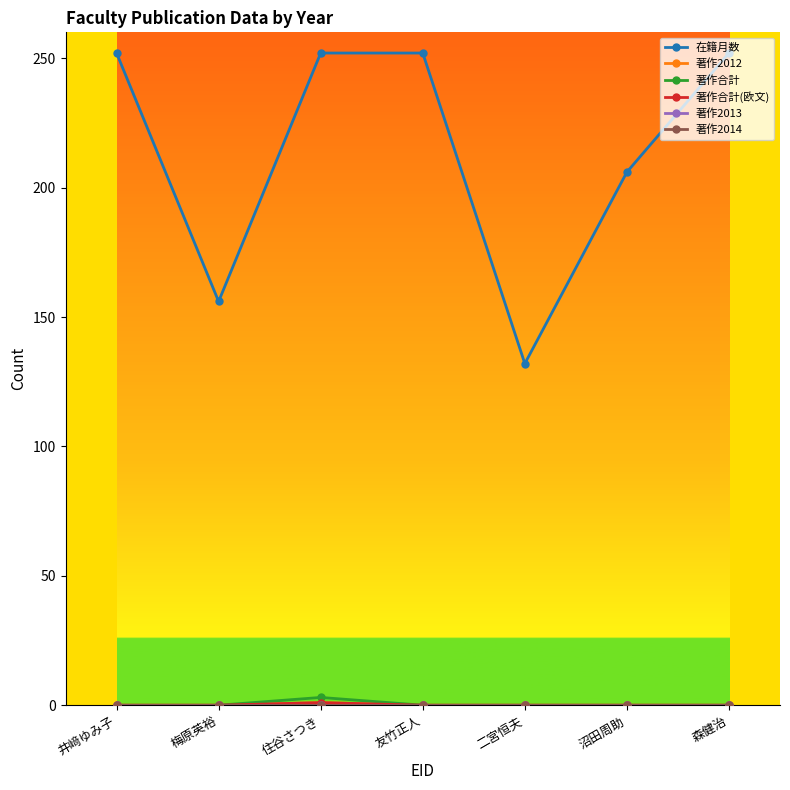

Reading left to right, extract all data points from this chart.

在籍月数: 井﨑ゆみ子=252	梅原英裕=156	住谷さつき=252	友竹正人=252	二宮恒夫=132	沼田周助=206	森健治=252
著作2012: 井﨑ゆみ子=0	梅原英裕=0	住谷さつき=1	友竹正人=0	二宮恒夫=0	沼田周助=0	森健治=0
著作合計: 井﨑ゆみ子=0	梅原英裕=0	住谷さつき=3	友竹正人=0	二宮恒夫=0	沼田周助=0	森健治=0
著作合計(欧文): 井﨑ゆみ子=0	梅原英裕=0	住谷さつき=1	友竹正人=0	二宮恒夫=0	沼田周助=0	森健治=0
著作2013: 井﨑ゆみ子=0	梅原英裕=0	住谷さつき=0	友竹正人=0	二宮恒夫=0	沼田周助=0	森健治=0
著作2014: 井﨑ゆみ子=0	梅原英裕=0	住谷さつき=0	友竹正人=0	二宮恒夫=0	沼田周助=0	森健治=0